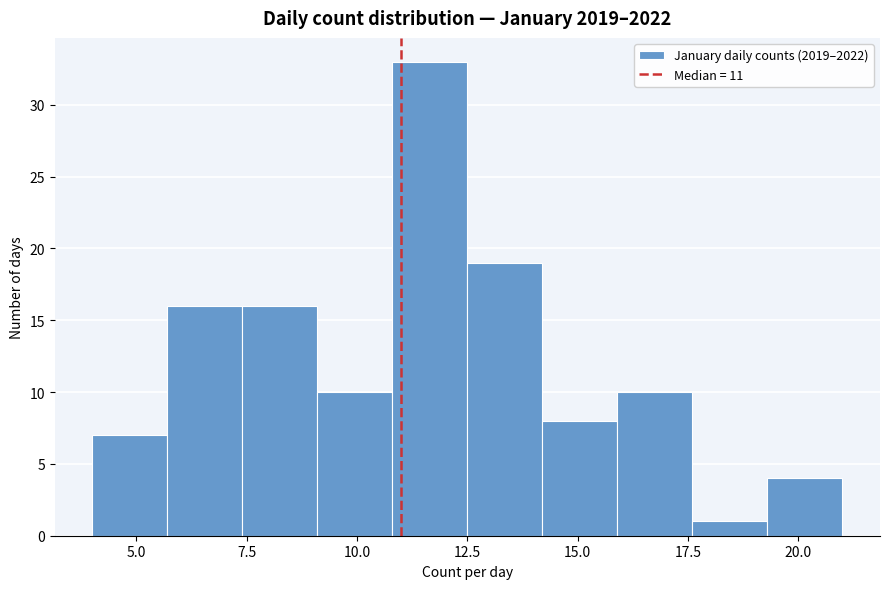

Read against the x-axis, roughly where is the centre of the tallest bar?

11.5